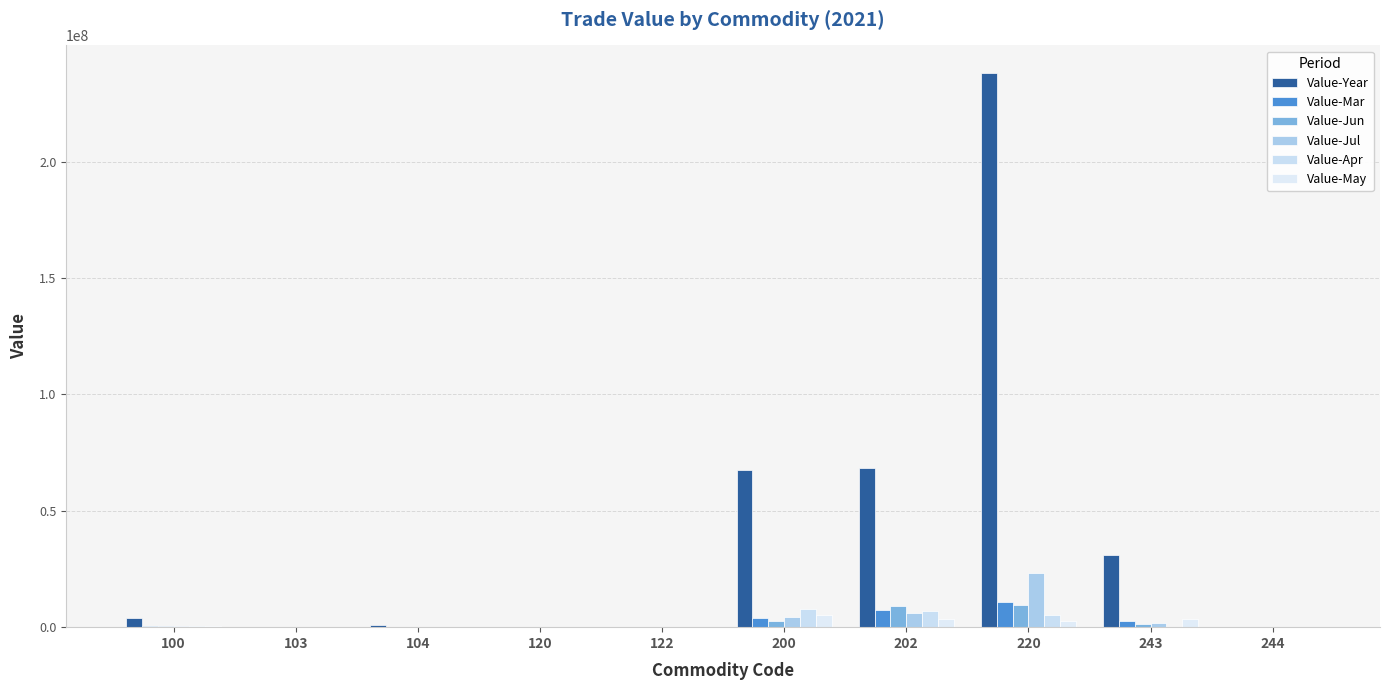

What is the value of the Value-Apr bar at the 9th from the left?

159574